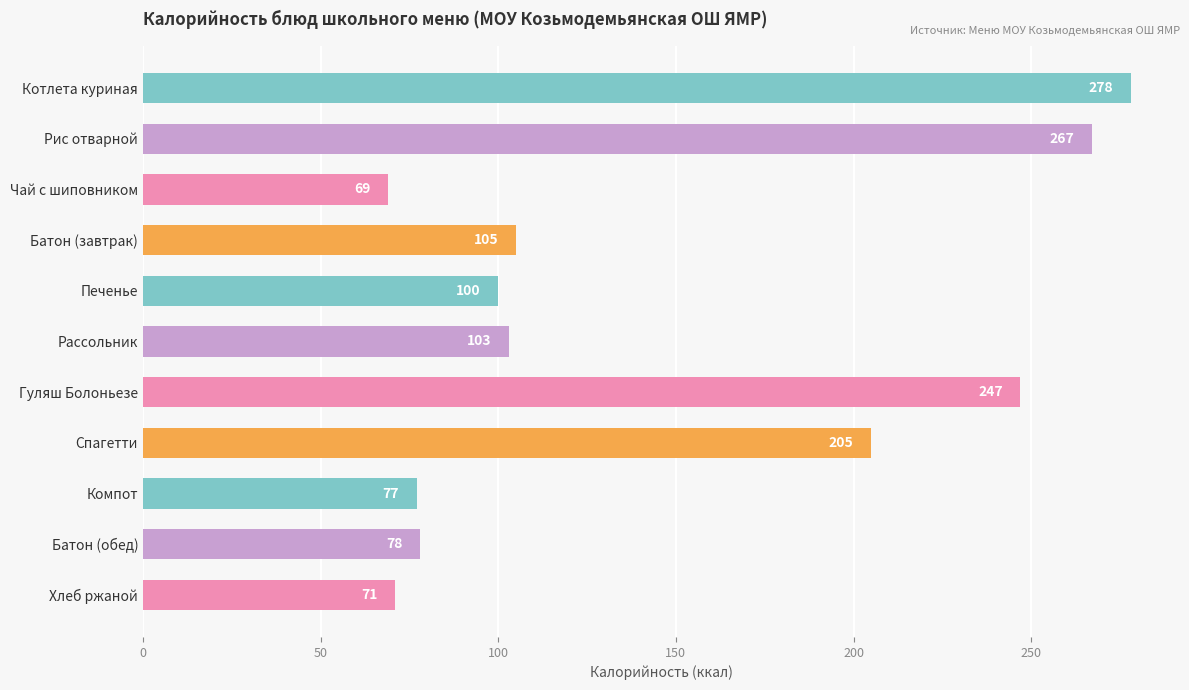

Rank the categories by value from lowest to highest.

Чай с шиповником, Хлеб ржаной, Компот, Батон (обед), Печенье, Рассольник, Батон (завтрак), Спагетти, Гуляш Болоньезе, Рис отварной, Котлета куриная